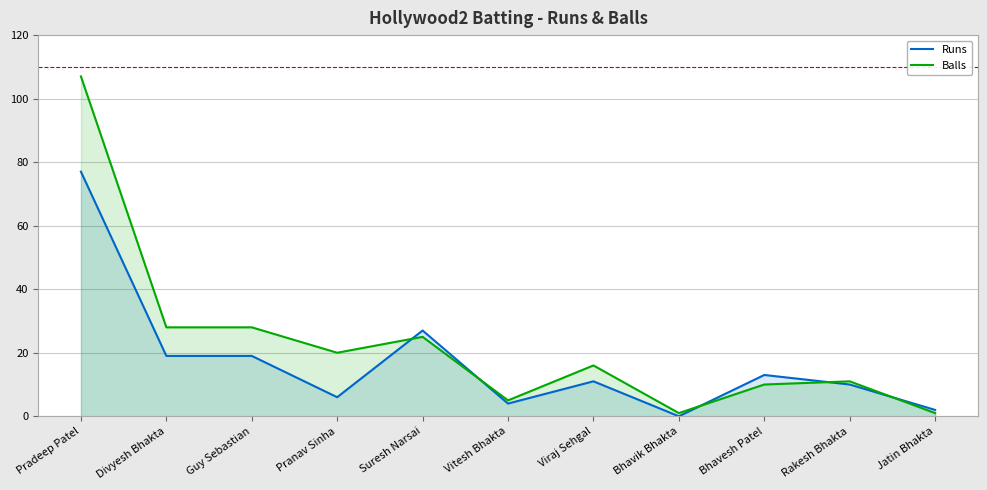

At how many categories does at least one series exceed 104?

1